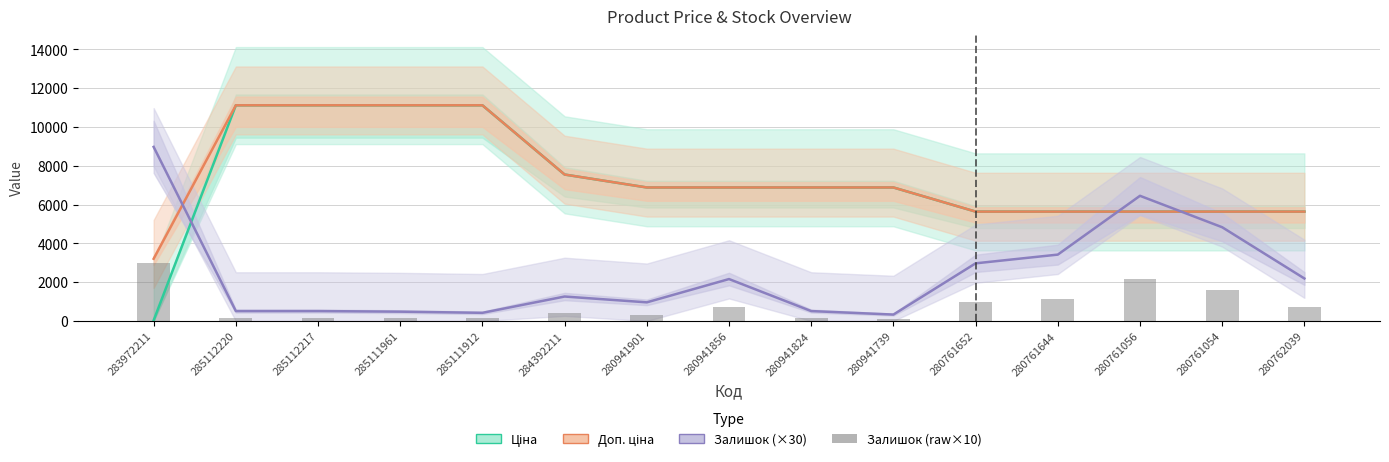

What is the minimum value for Доп. ціна?

3205.0